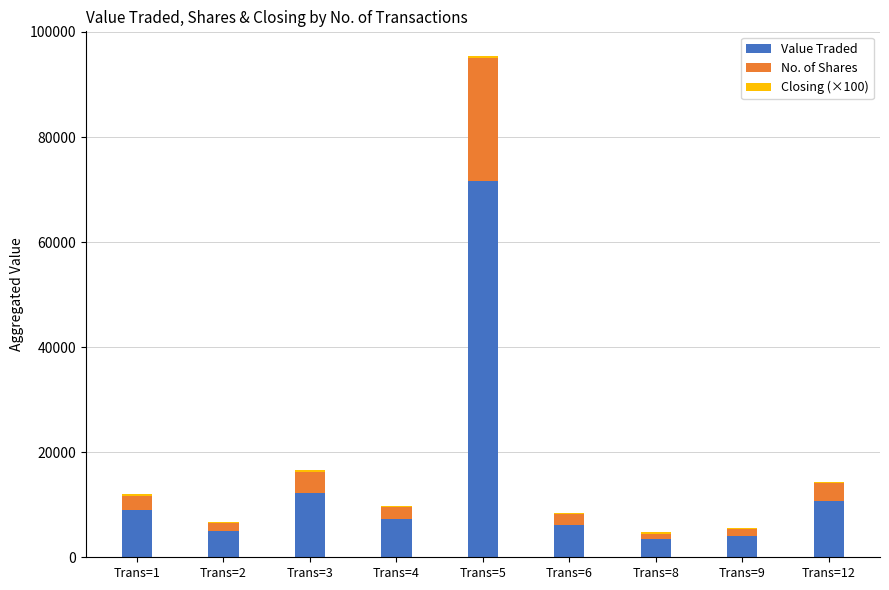

What is the average value of the Value Traded series?

14395.8